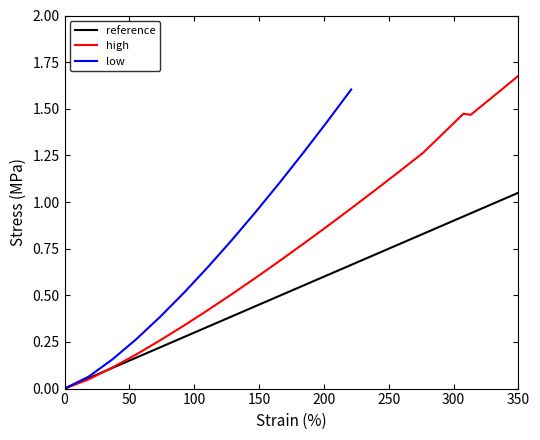

True or false: low and error cross at least once.

False